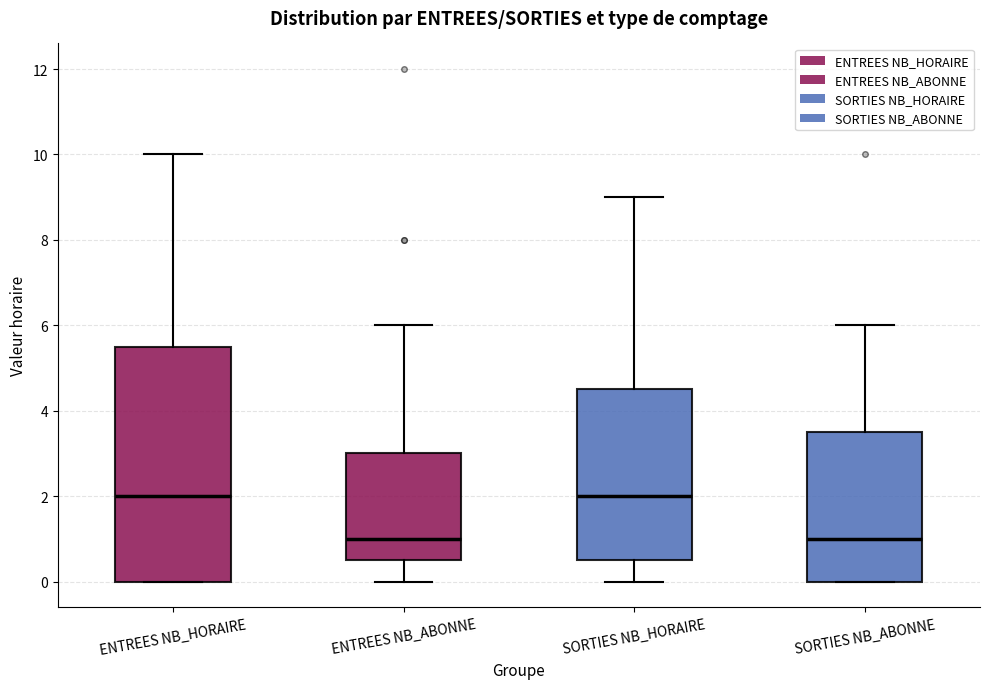

Comparing the boxes themselves (not the whiskers), which one is the tallest?

ENTREES NB_HORAIRE